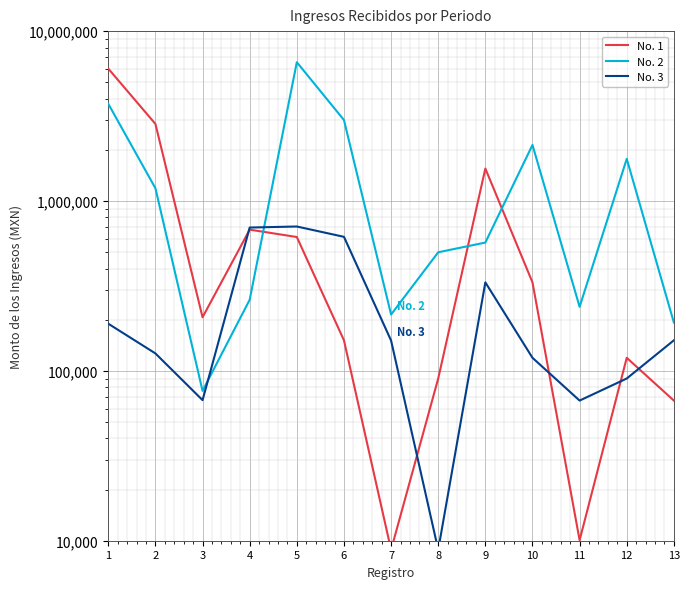

Where is No. 3 nearest to the value 358187?

9